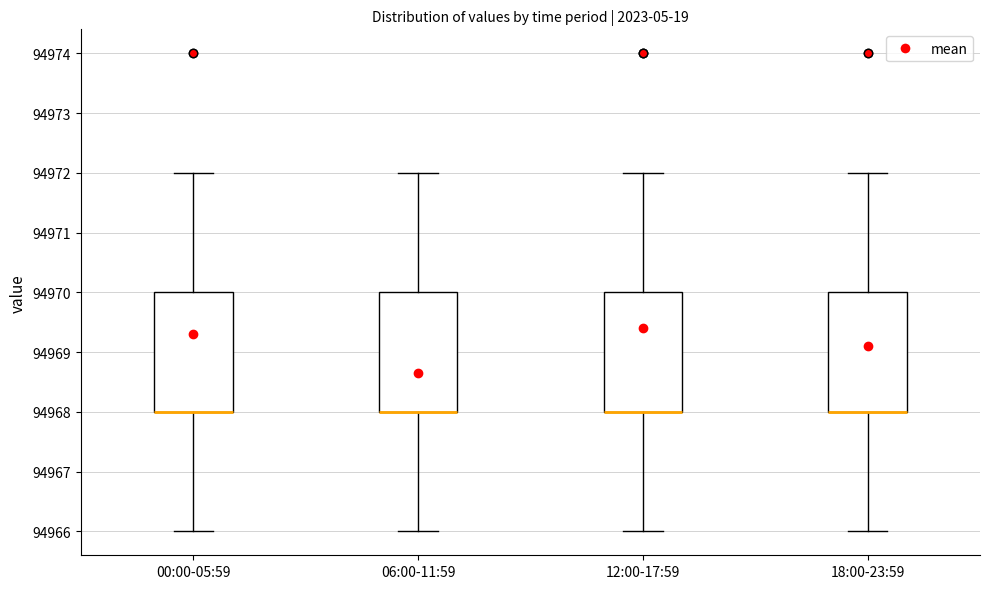

Reading left to right, transcribe this box plot: for each box, give where its median line is, the range the box spans, and where its two whiskers end, as read against the y-axis. The values are not printed on the chart, so give them approximately, as read against the axis.

00:00-05:59: median 94968 (drawn on the box's lower edge), box 94968 to 94970, whiskers 94966 to 94972
06:00-11:59: median 94968 (drawn on the box's lower edge), box 94968 to 94970, whiskers 94966 to 94972
12:00-17:59: median 94968 (drawn on the box's lower edge), box 94968 to 94970, whiskers 94966 to 94972
18:00-23:59: median 94968 (drawn on the box's lower edge), box 94968 to 94970, whiskers 94966 to 94972